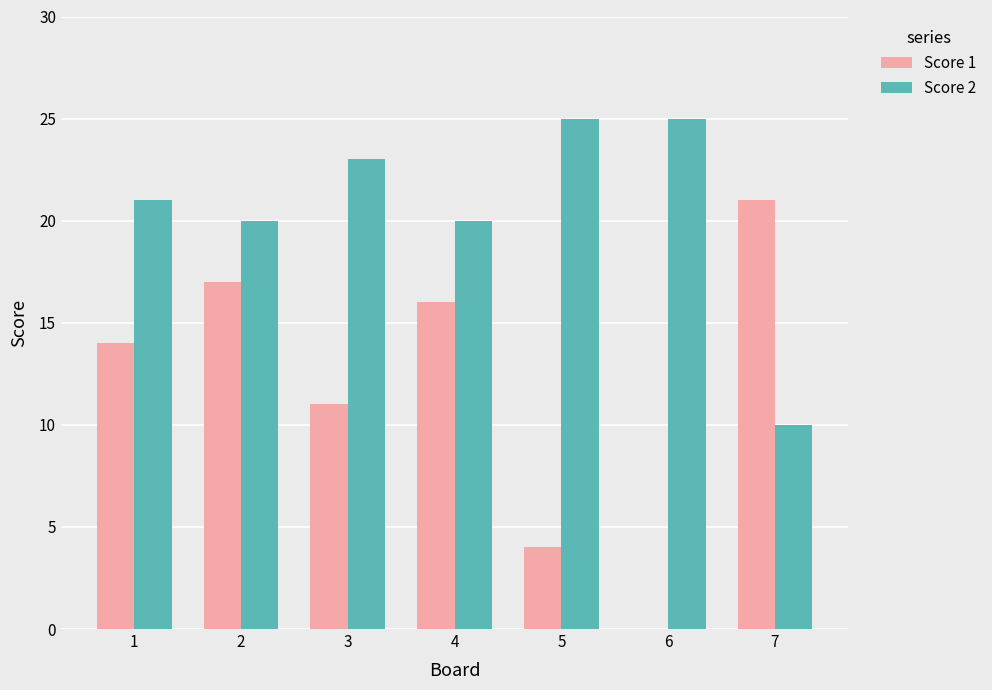

Which series has the largest range (max minus min)?

Score 1